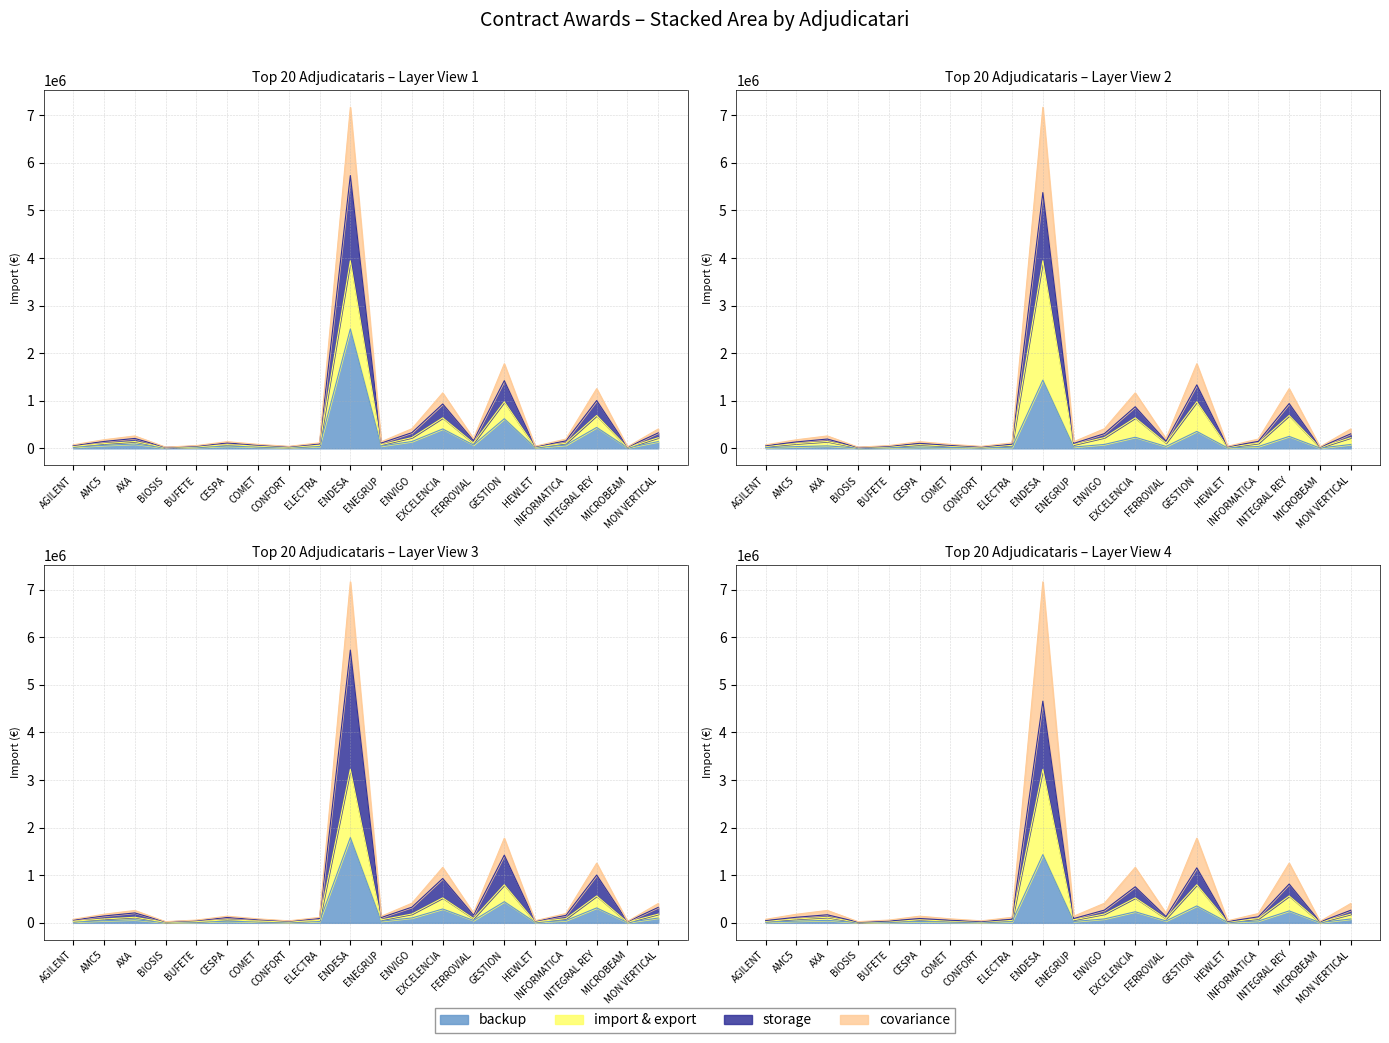

What is the change in value from INTEGRAL REY to MICROBEAM?

-673153.6